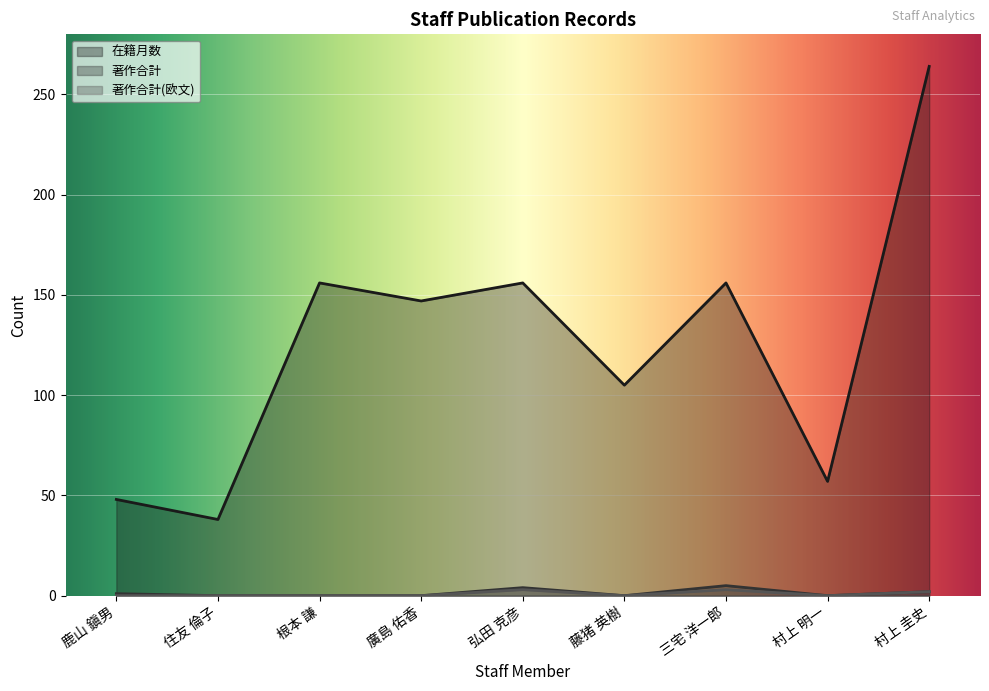

What is the average value of the 著作合計 series?

1